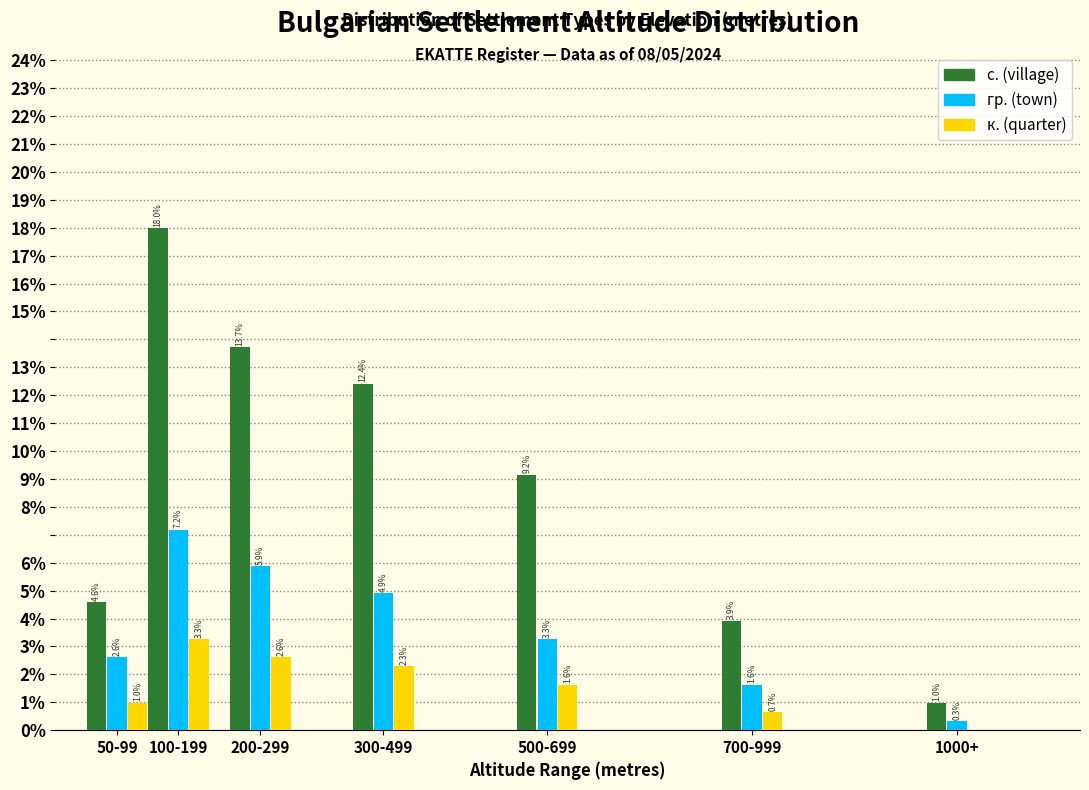

What are all the series names shown in the legend?

с. (village), гр. (town), к. (quarter)